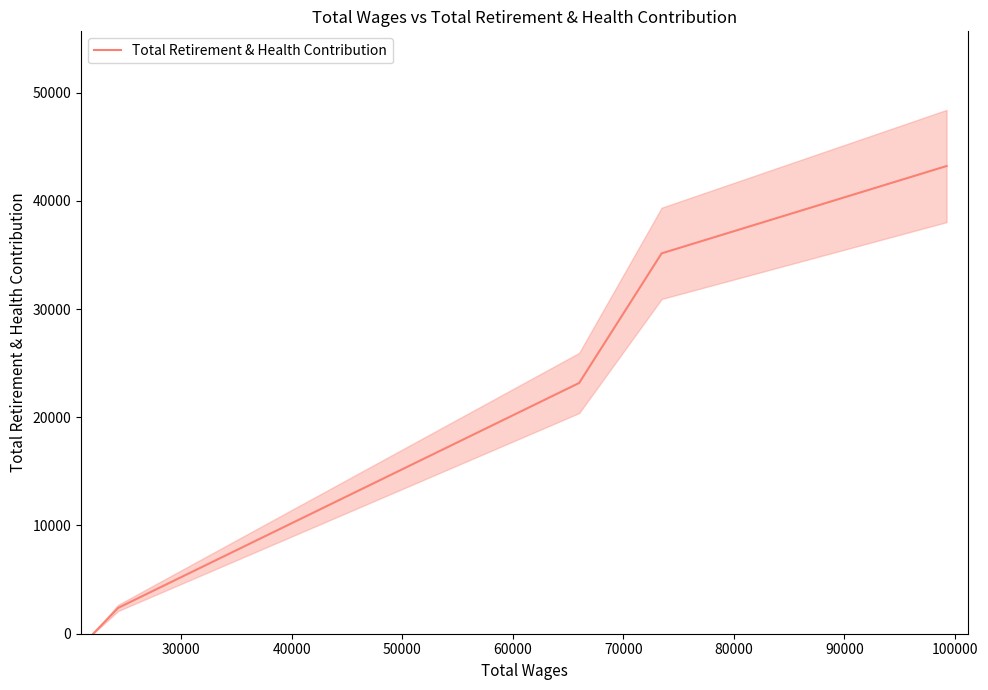

What is the highest value of the Total Retirement & Health Contribution series?

43216